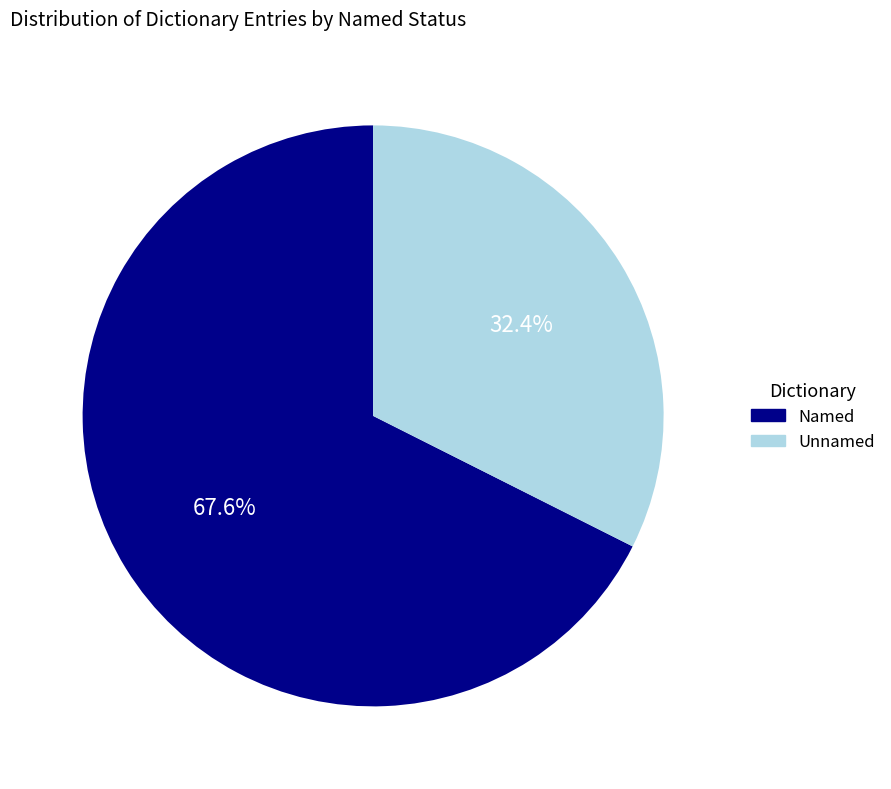

What percentage do Unnamed and Named together represent?

100.0%